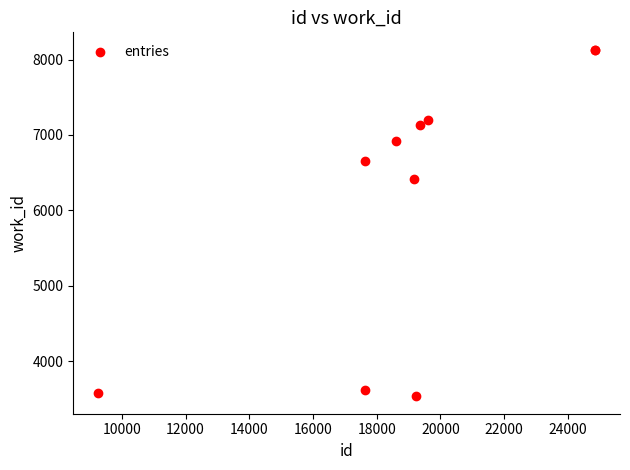

What Y value in the scatter plot is closest to 5833?

6421